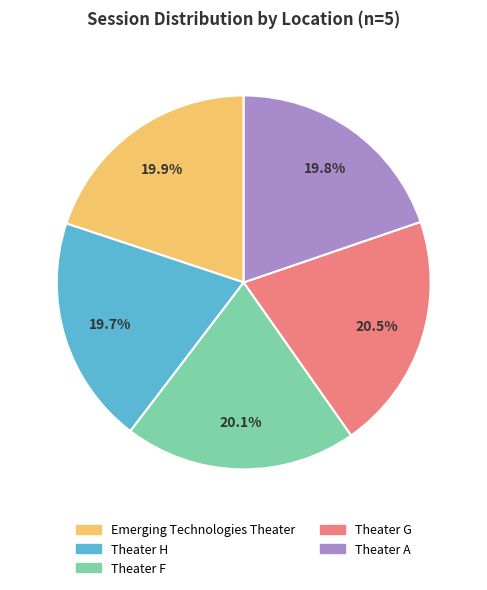

How many slices are in this pie chart?

5